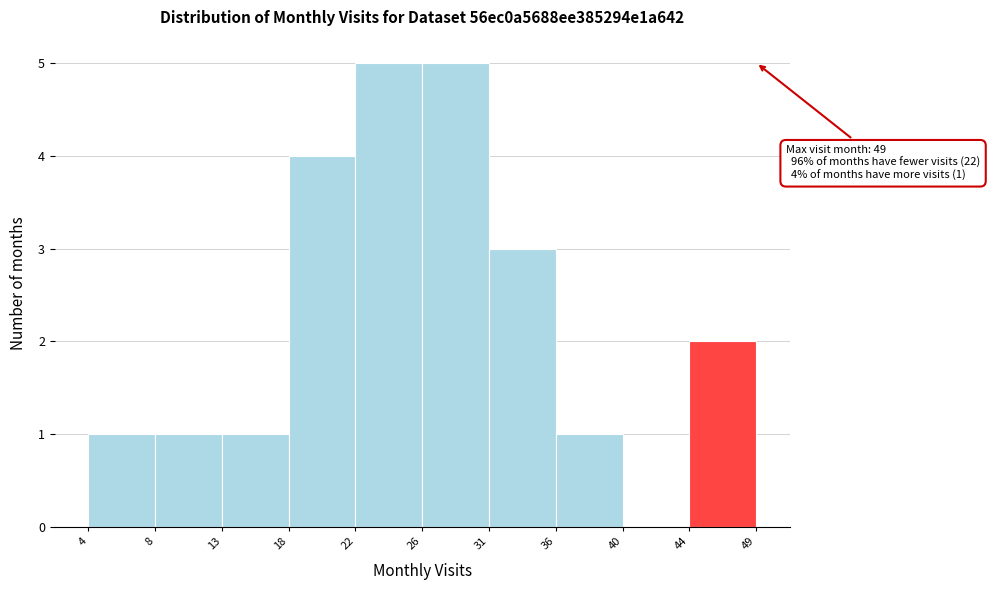

Reading left to right, what are all the values shown in this chart?

4=1	8=1	13=1	18=4	22=5	26=5	31=3	36=1	40=0	44=2